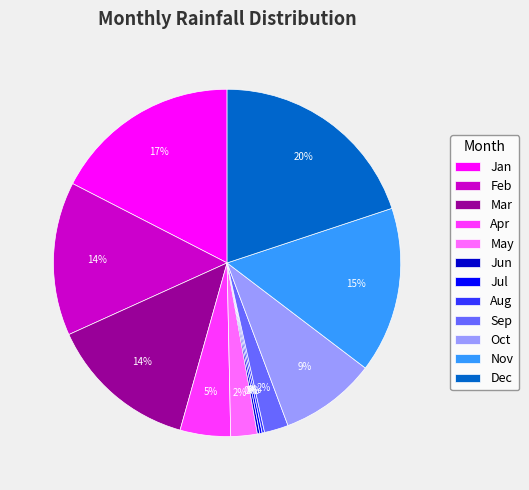

Is the sum of Oct and Apr greater than half?

No